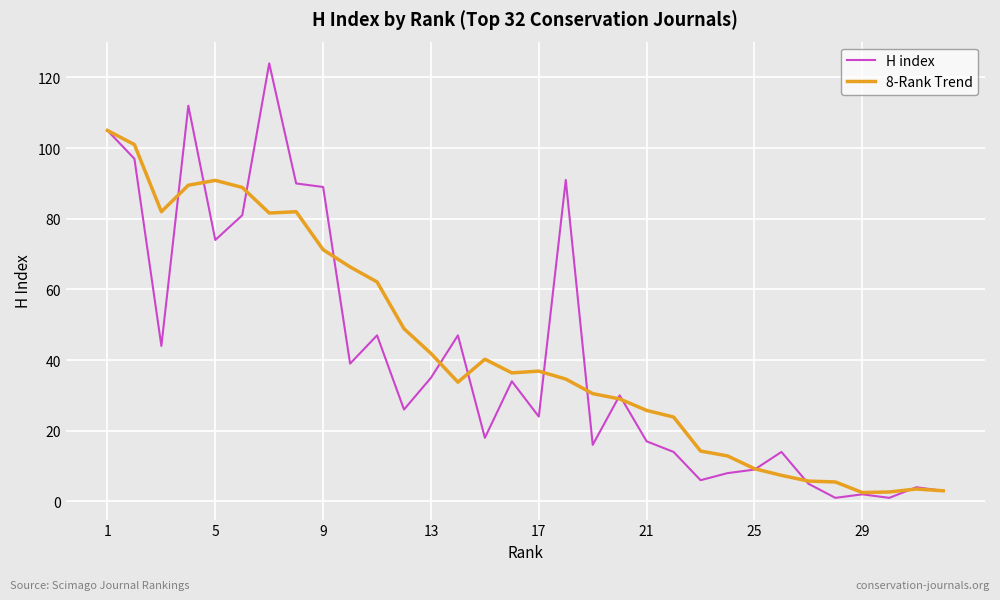

True or false: 8-Rank Trend and H index intersect in this chart.

True